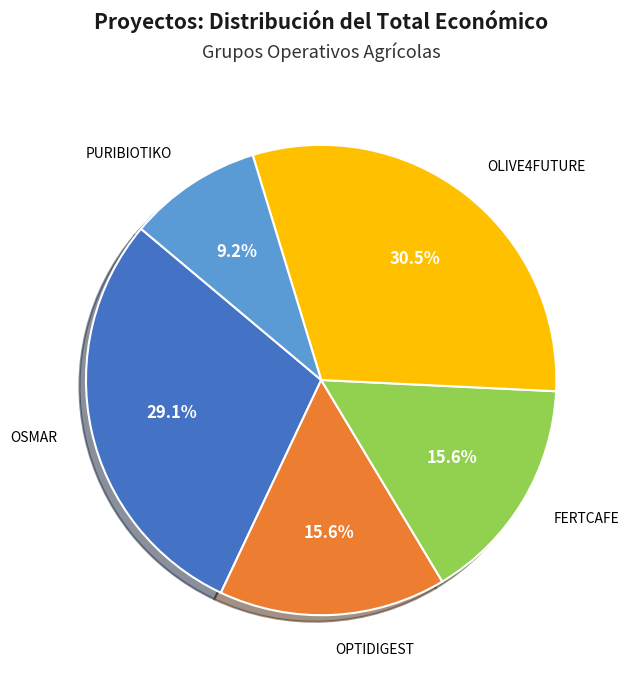

Is there a majority slice in this chart?

No